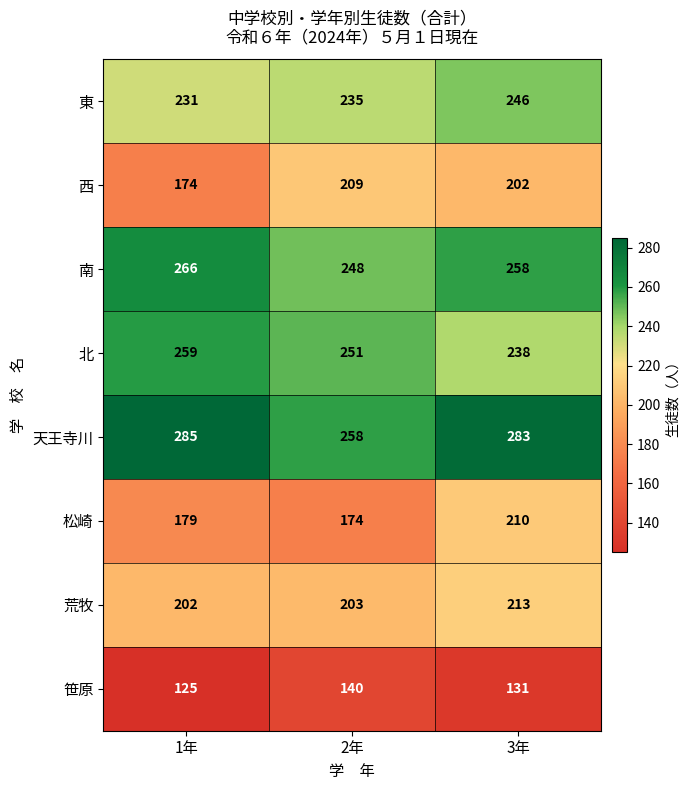

What is the total value across all series at 2年?

1718